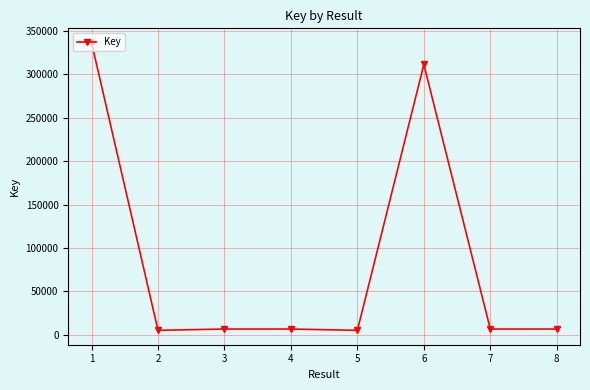

What is the value of the 6th point from the left?

311301